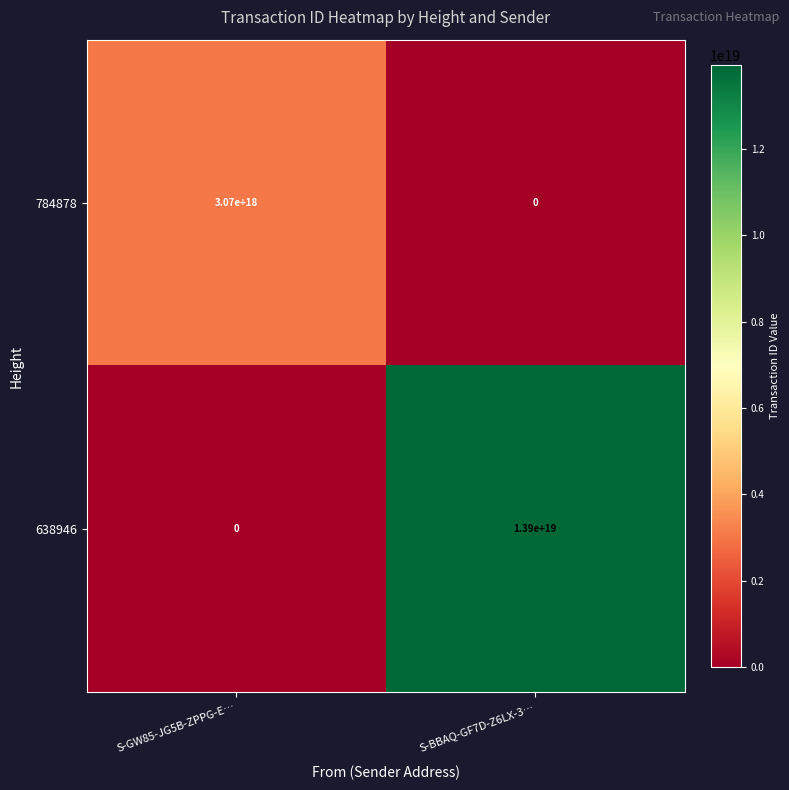

Which series has the widest spread of values?

638946